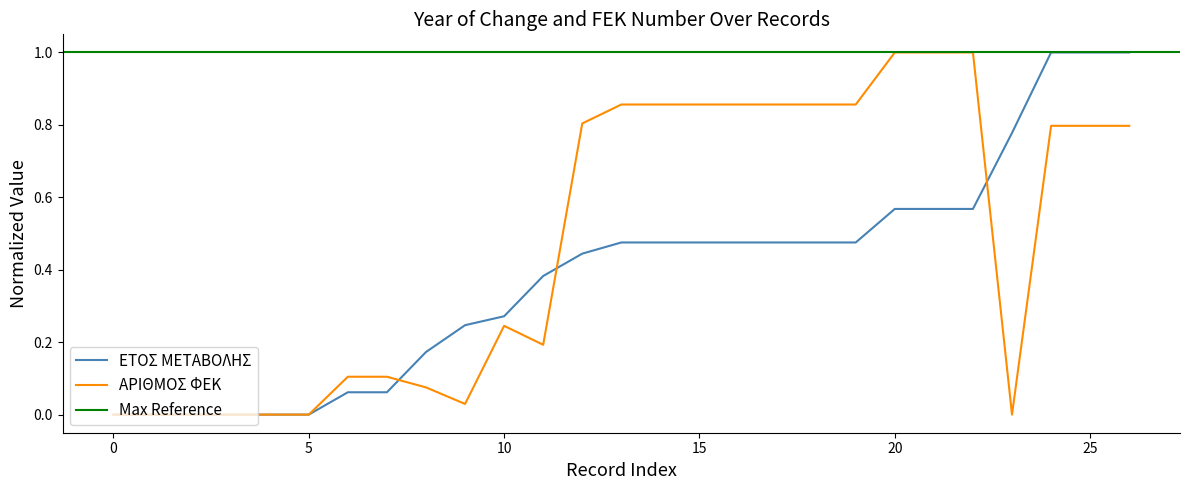

Which series has the widest spread of values?

ΕΤΟΣ ΜΕΤΑΒΟΛΗΣ